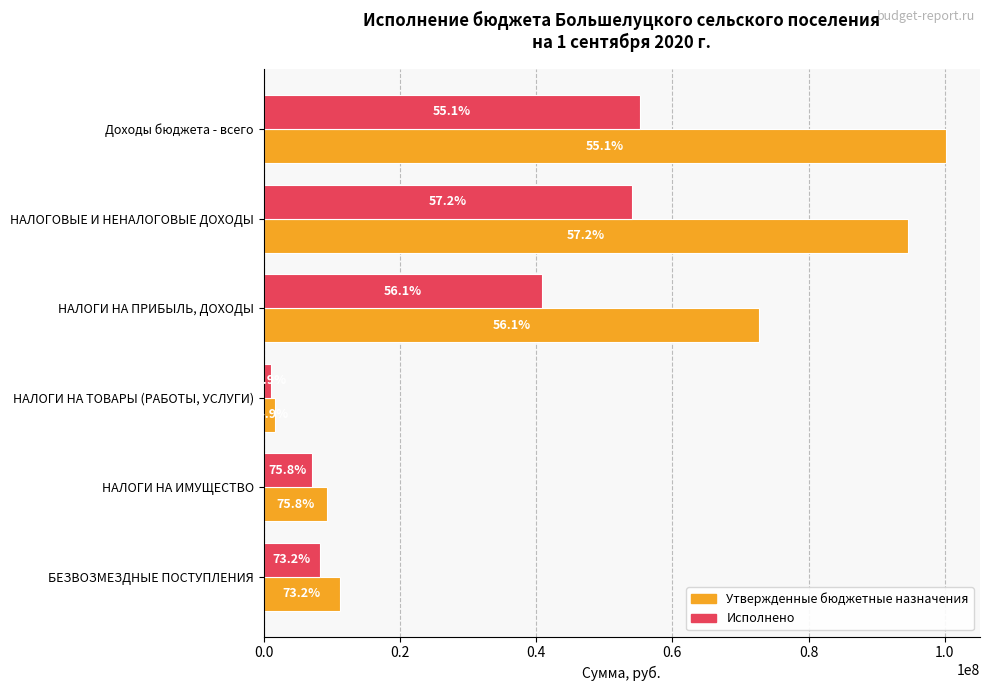

What are all the series names shown in the legend?

Утвержденные бюджетные назначения, Исполнено